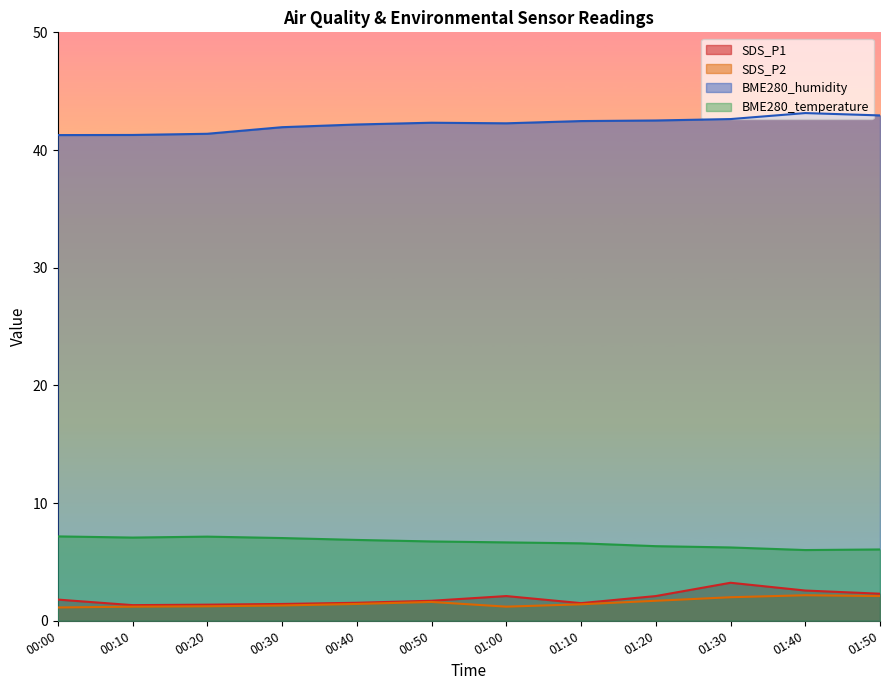

How many interior local peaks does the BME280_temperature series have?

1